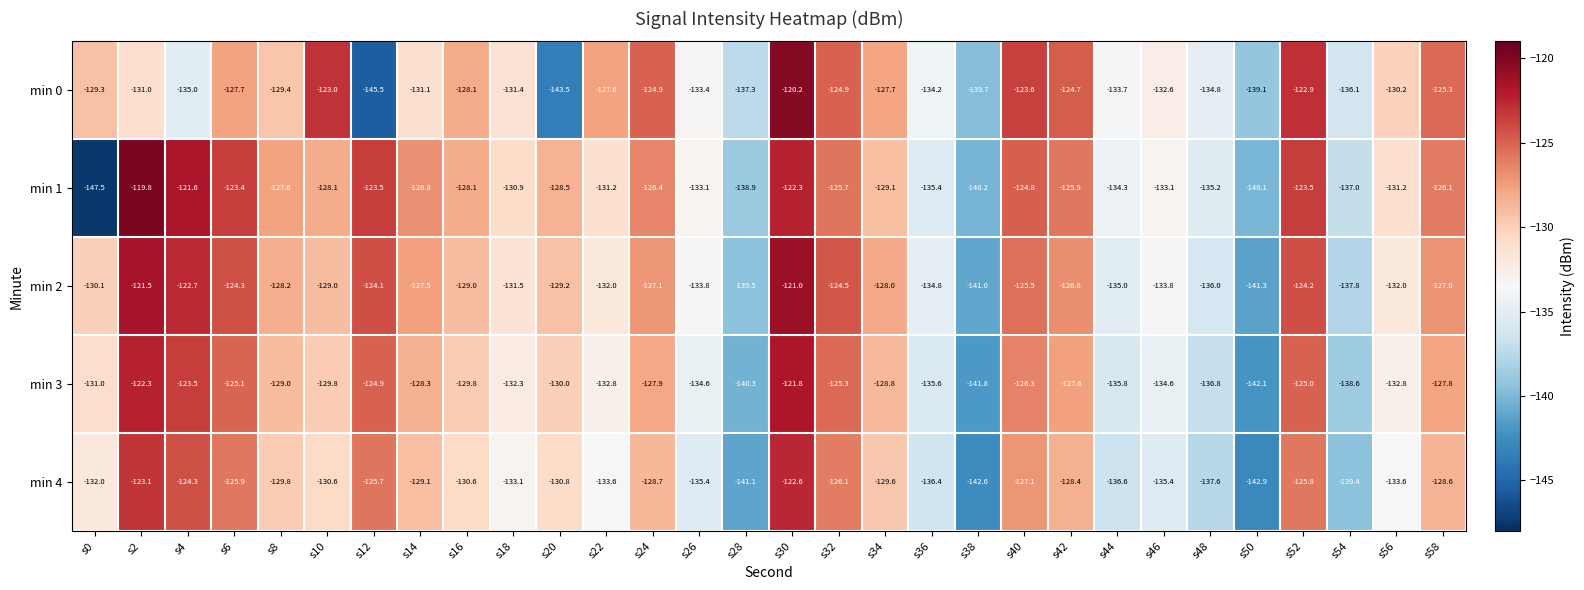

Which series has the largest total across all categories?

min 2